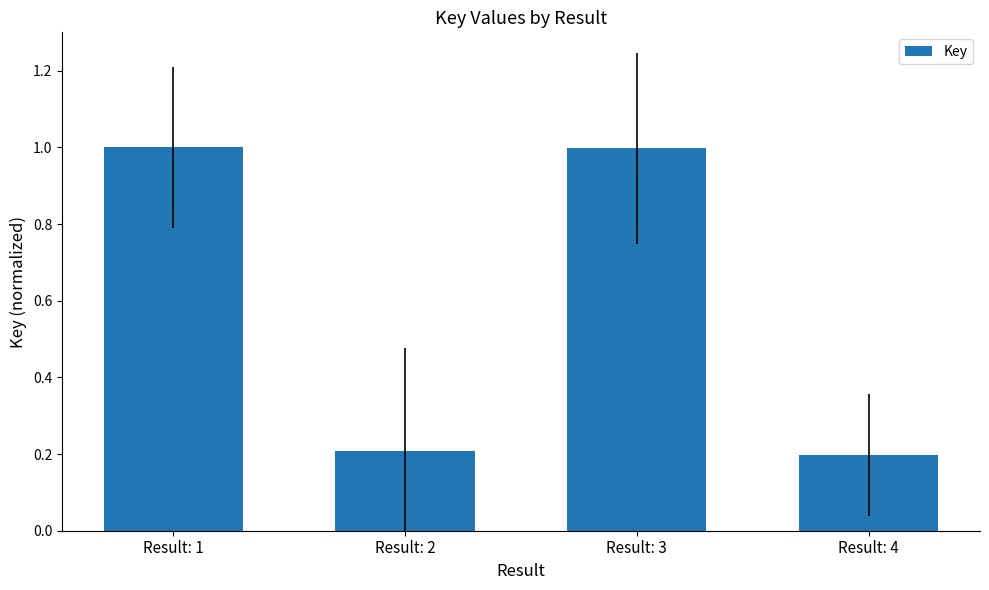

The chart shows a value of 1.0 at Result: 3. True or false?

True